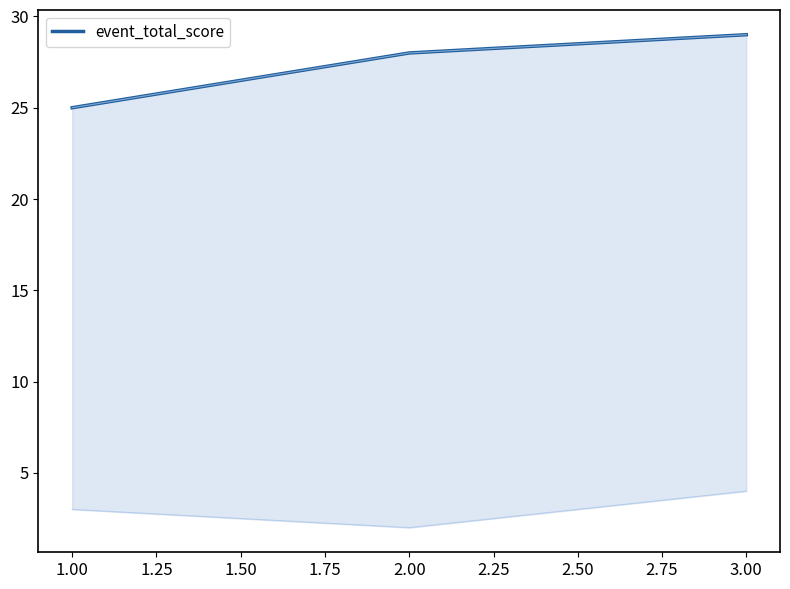

What is the difference between the maximum and minimum values?

4